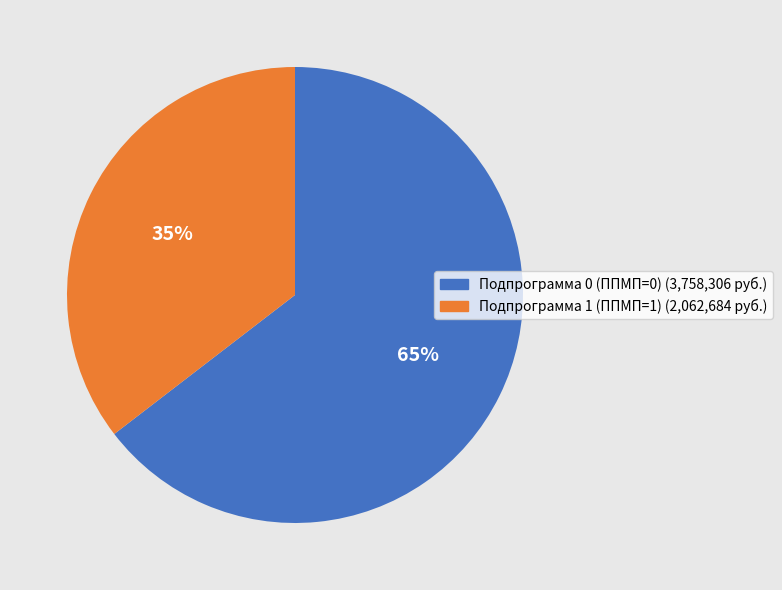

The Подпрограмма 1 (ППМП=1) slice represents 35% of the pie. True or false?

True